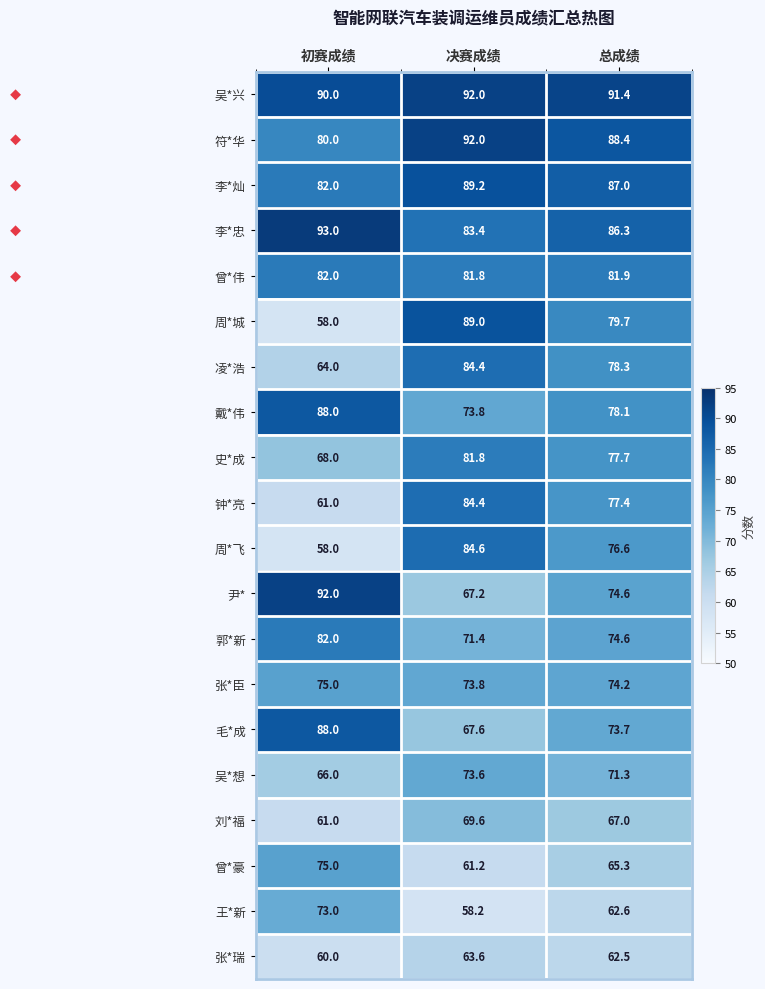

How many distinct data groups are displayed?

20